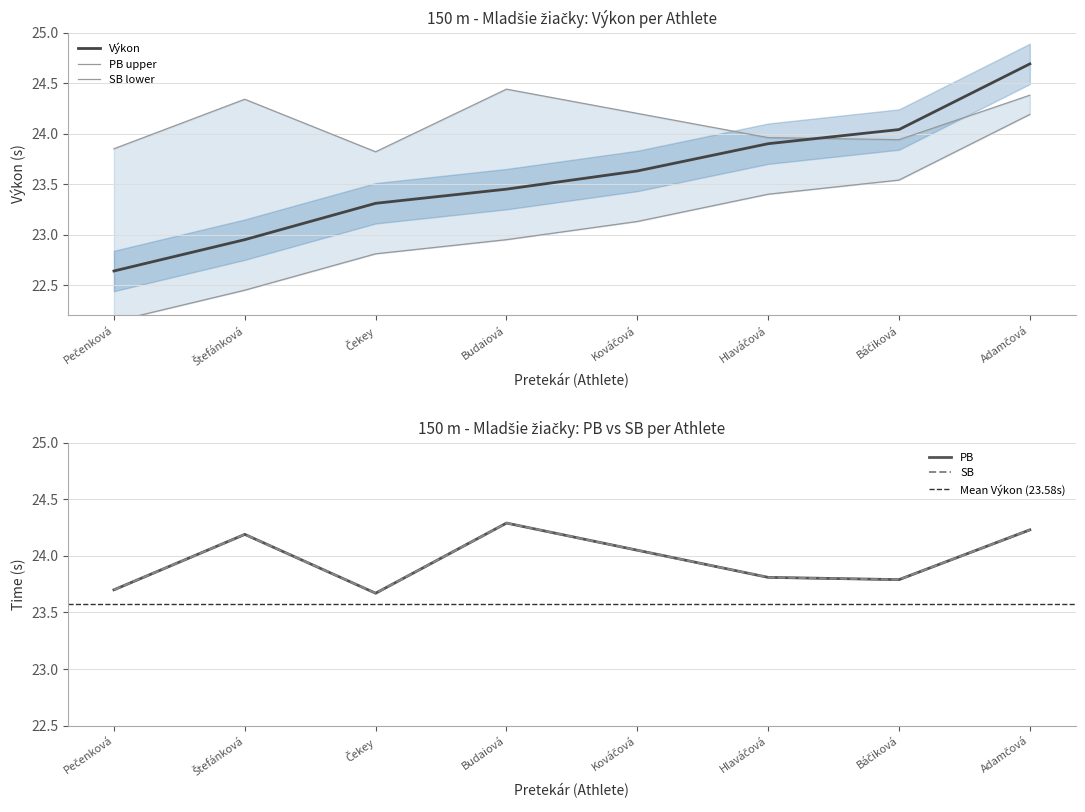

True or false: PB has more than 2 points higher than both neighbors.

False